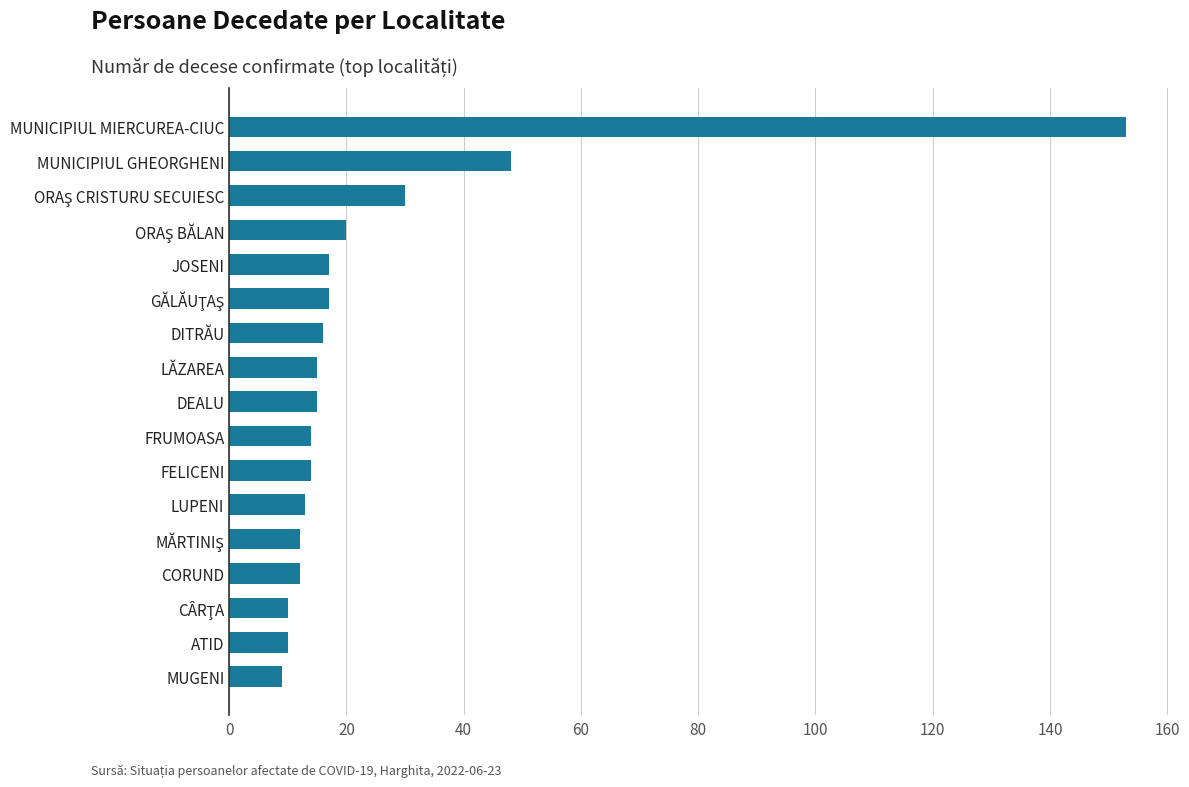

The value at MUNICIPIUL MIERCUREA-CIUC is 153. True or false?

True